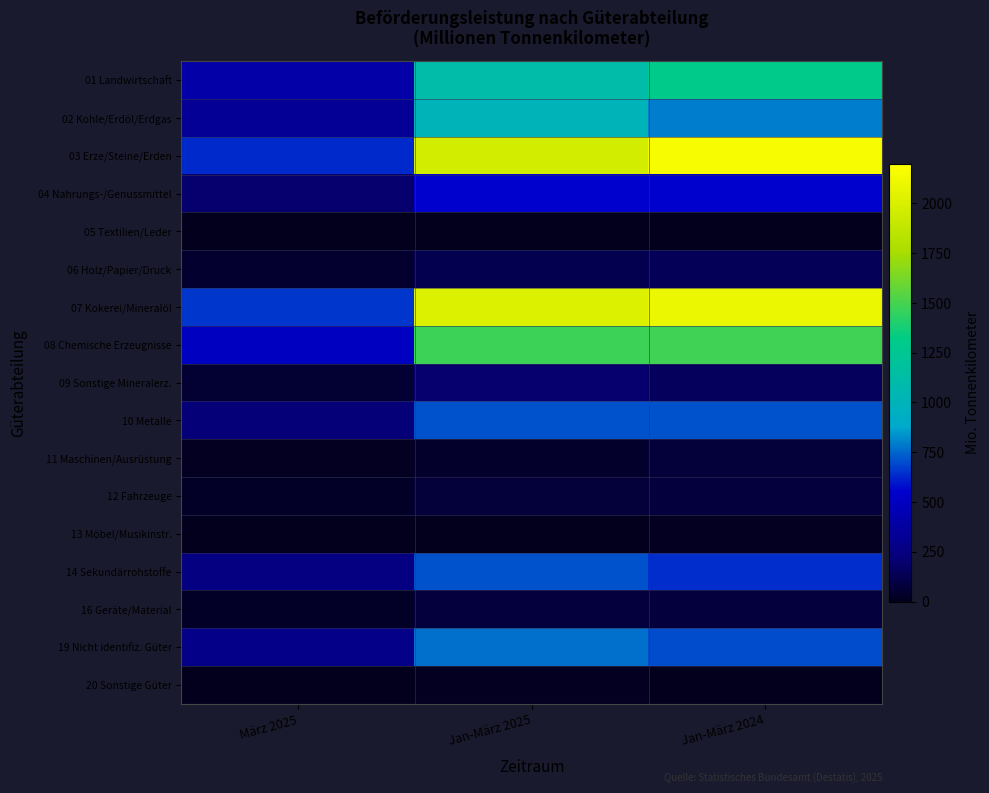

At how many categories does at least one series exceed 1998?

2